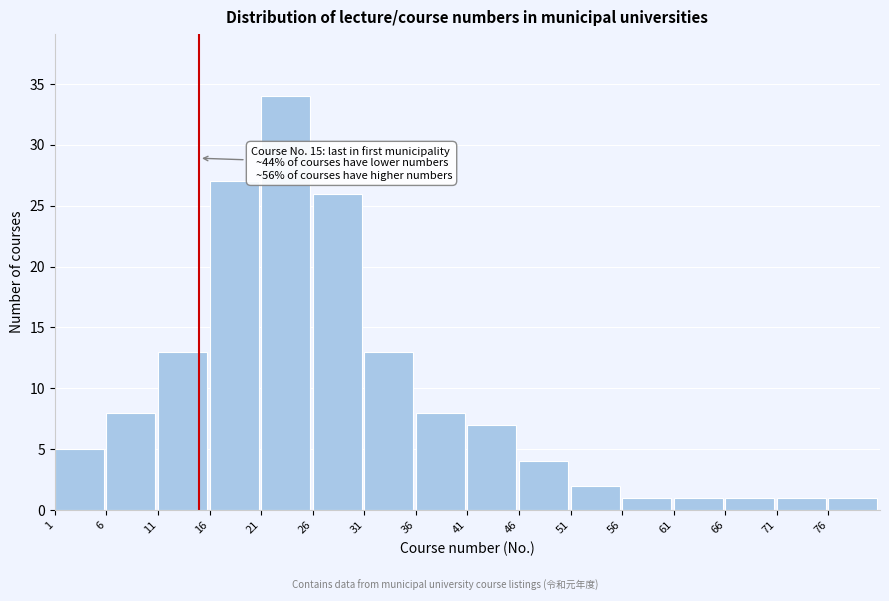

Reading left to right, transcribe all the data shown in this chart.

5	8	13	27	34	26	13	8	7	4	2	1	1	1	1	1